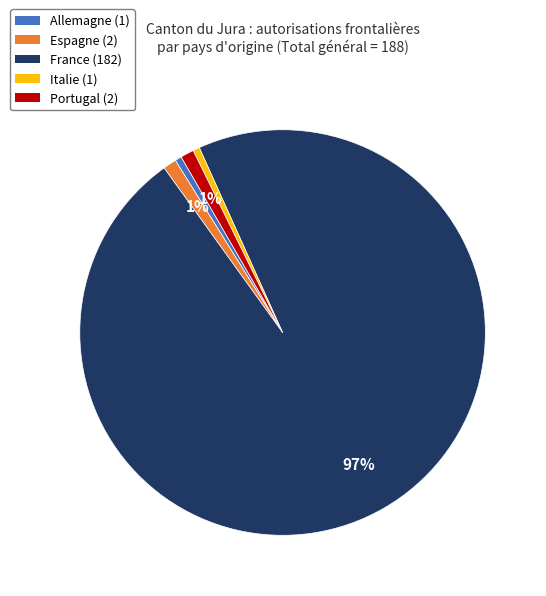

What percentage is the Italie slice, to the nearest percent?

1%